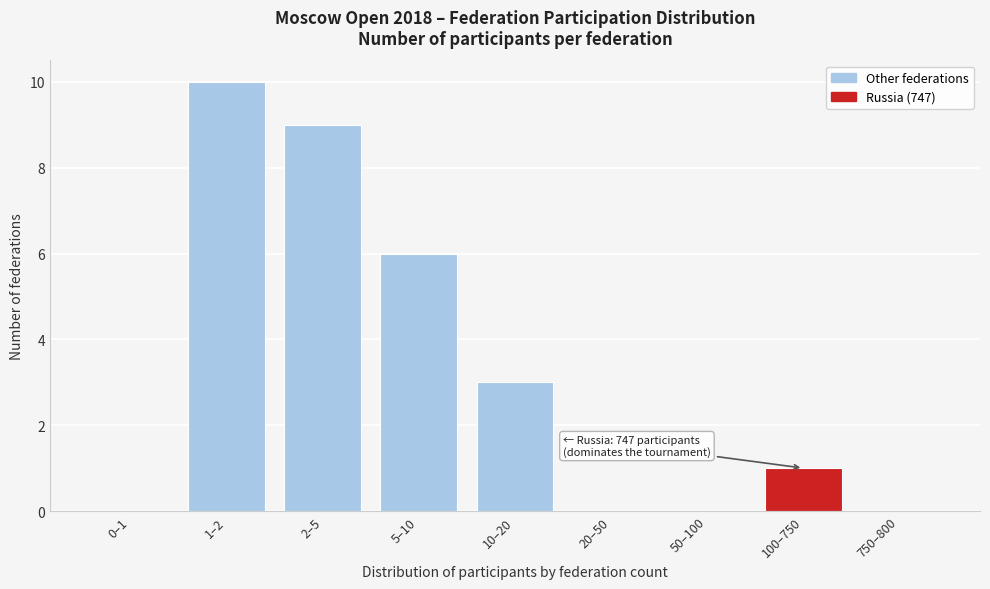

Reading left to right, what are all the values shown in this chart?

0–1=0	1–2=10	2–5=9	5–10=6	10–20=3	20–50=0	50–100=0	100–750=1	750–800=0